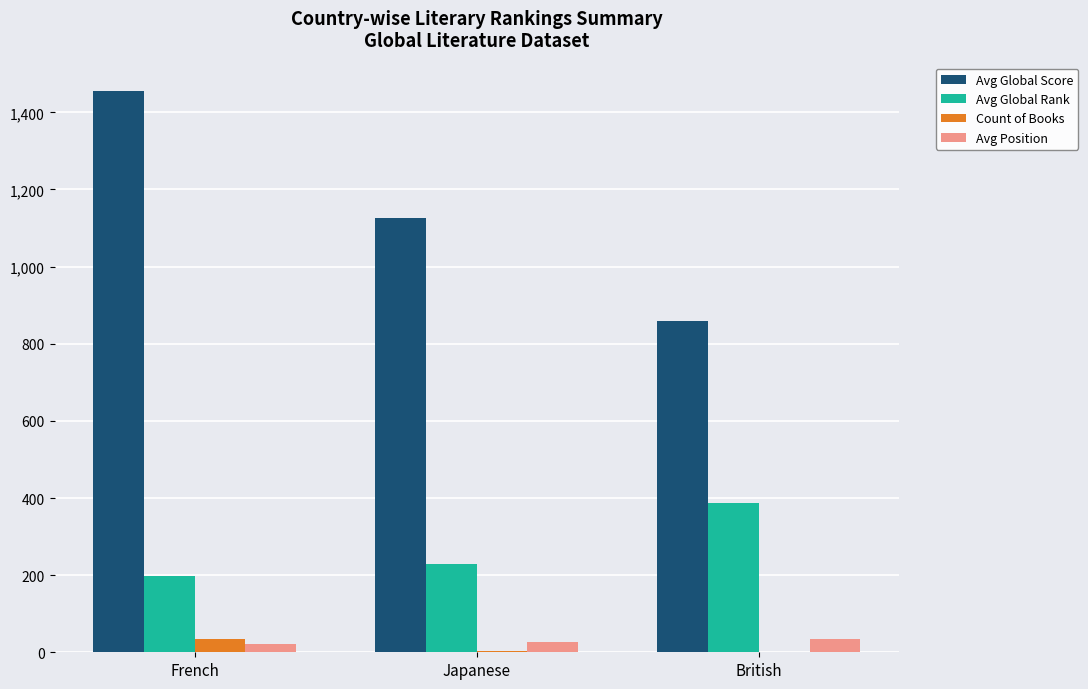

What is the approximate value of Count of Books at Japanese, to the nearest 5?

5